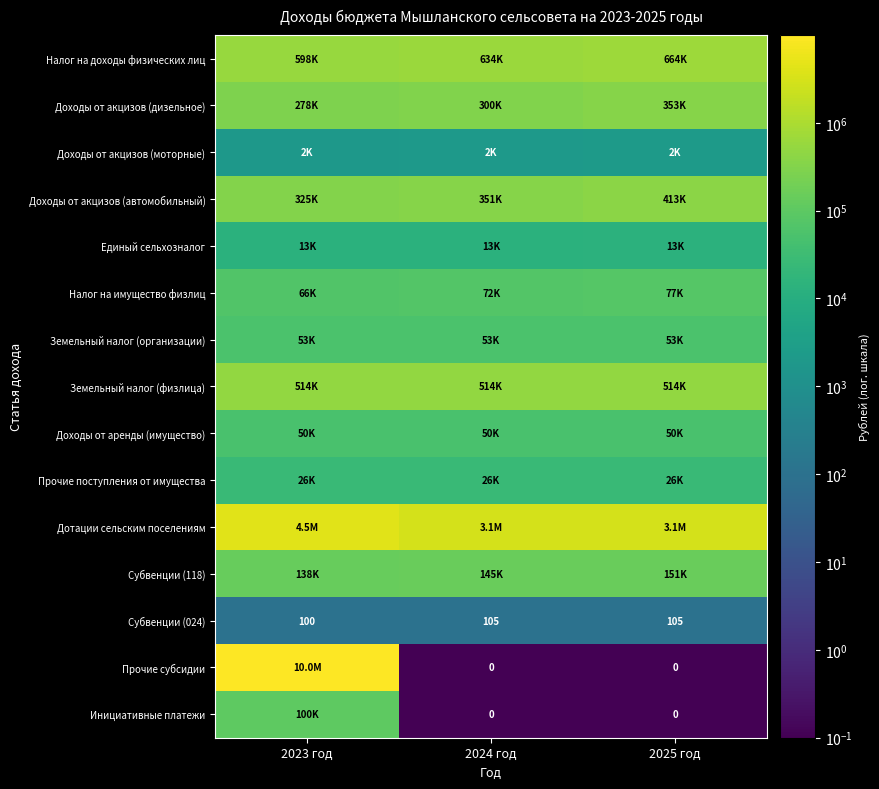

What value does the Субвенции (024) series have at 2023 год?

100